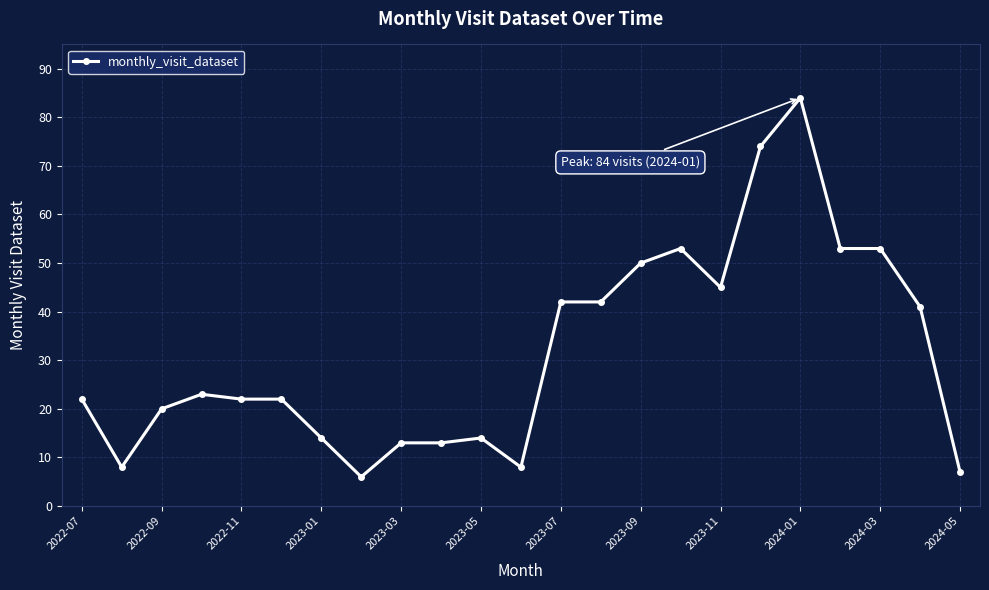

What is the sum of all values?

729